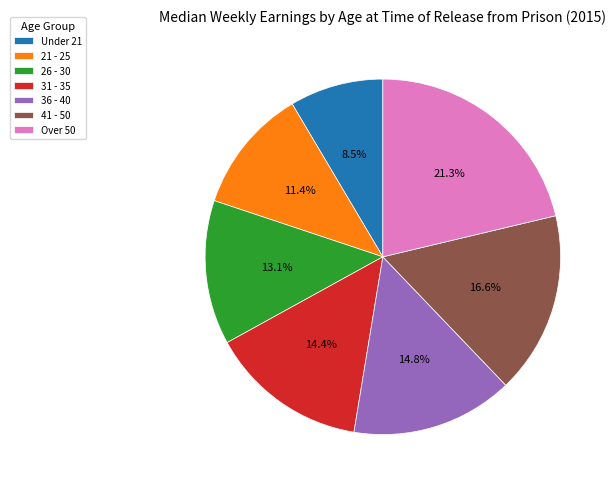

How many slices are in this pie chart?

7